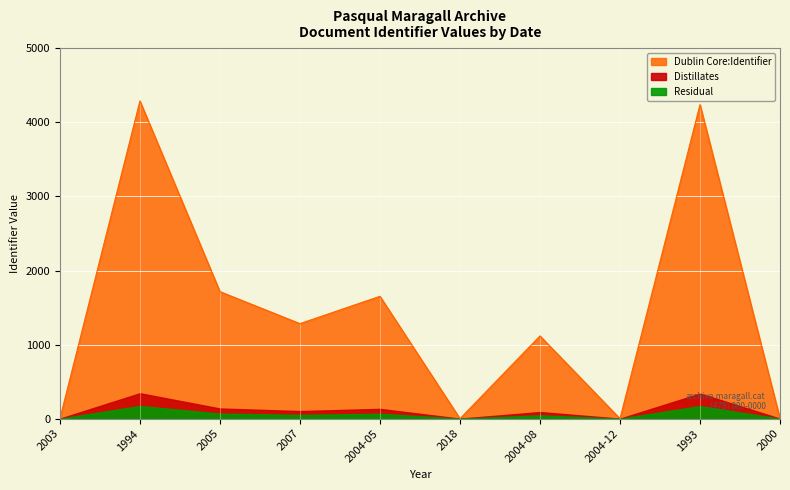

List the labels in order of value, smallest first.

2003, 2018, 2004-12, 2000, 2004-08, 2007, 2004-05, 2005, 1993, 1994